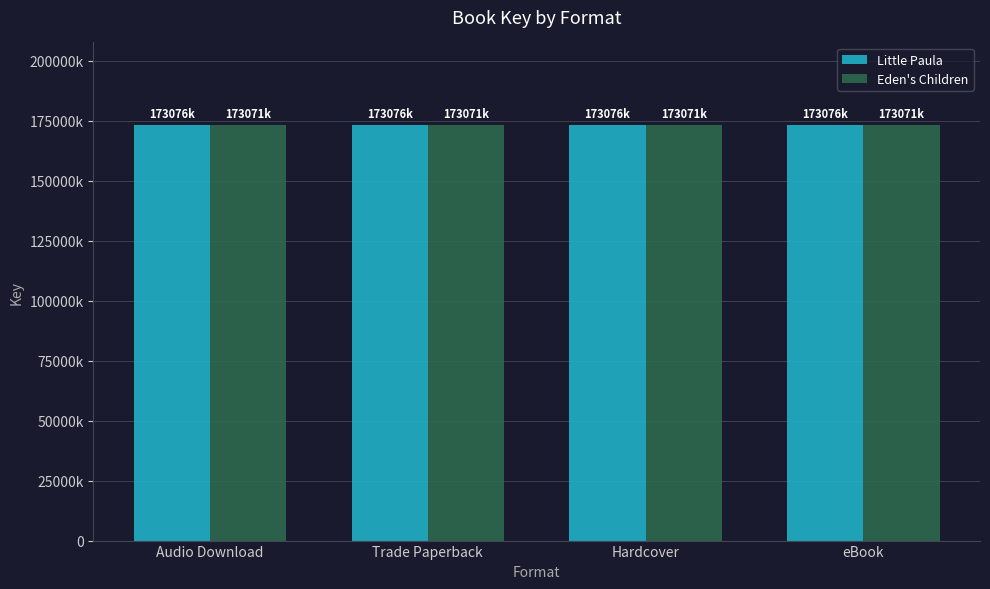

At which category is the sum across all series the highest?

Audio Download